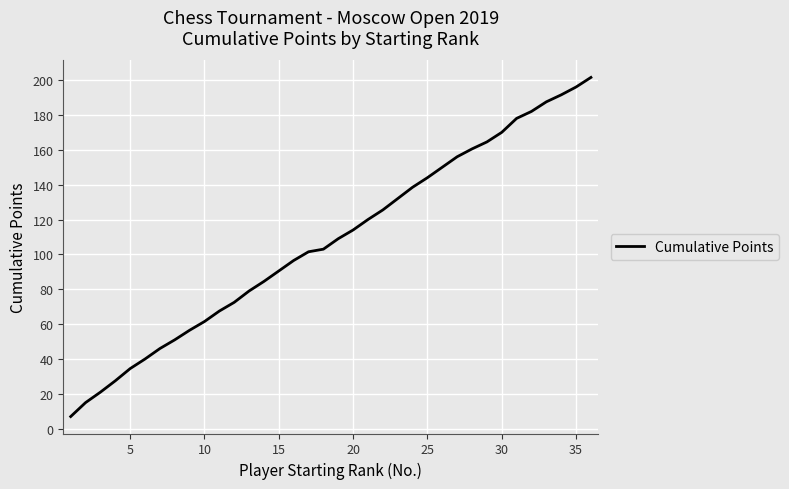

What is the greatest value displayed?

201.5